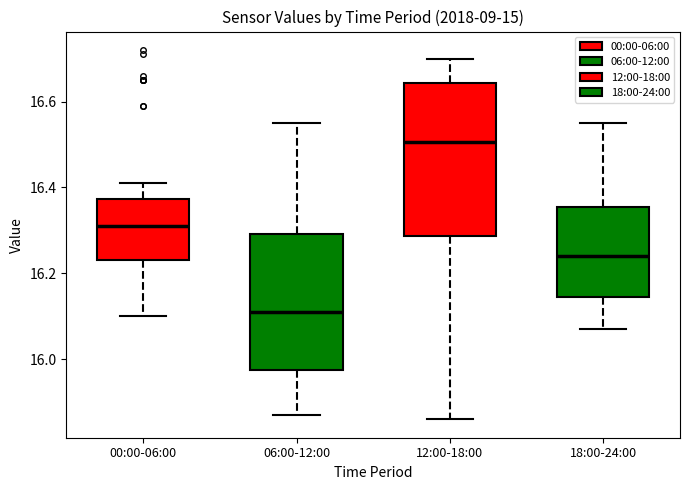

Which box is the tallest, from its lower edge to its upper edge?

12:00-18:00